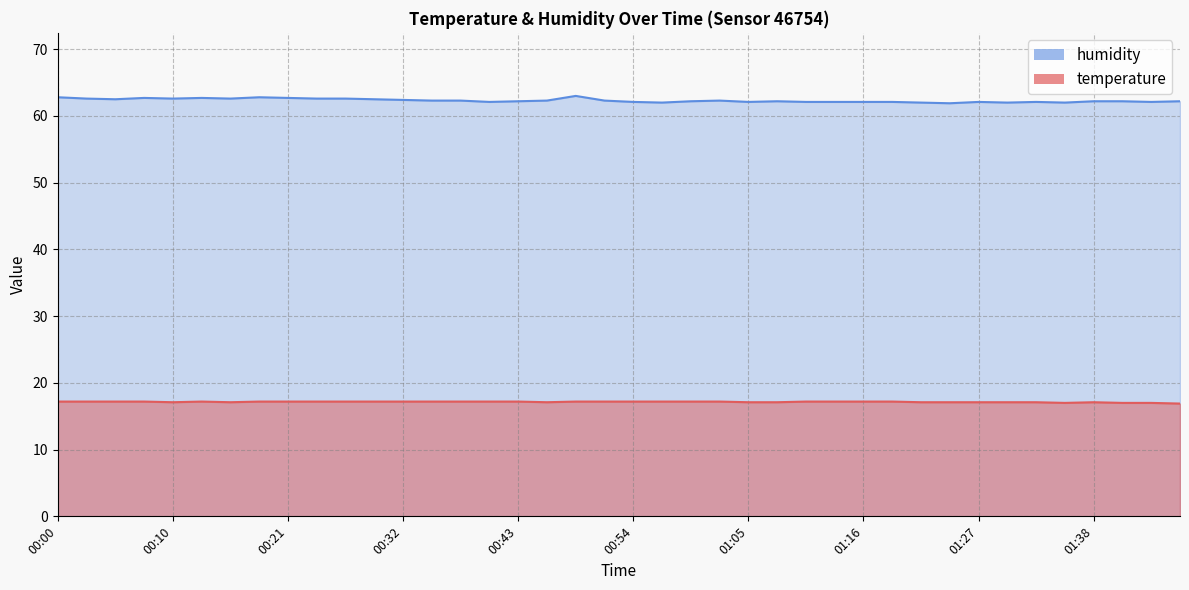

Where is the first local minimum for temperature?

00:10